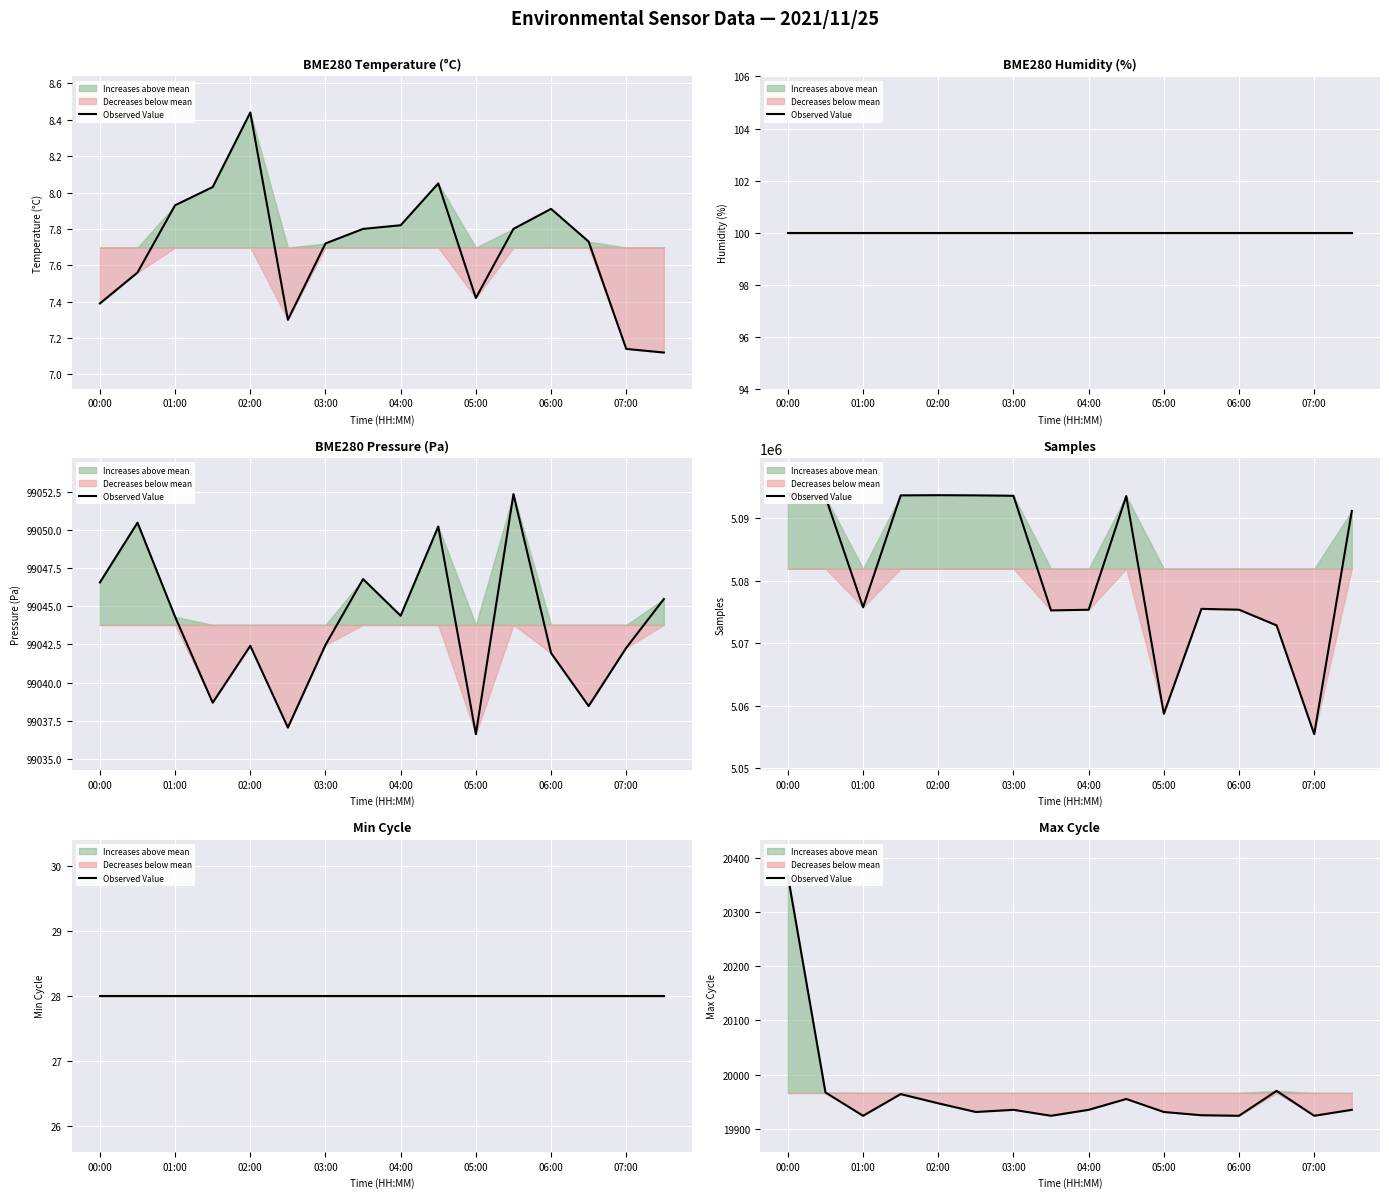

What is the ratio of the value at 00:00 to the value at 02:00?

1.0